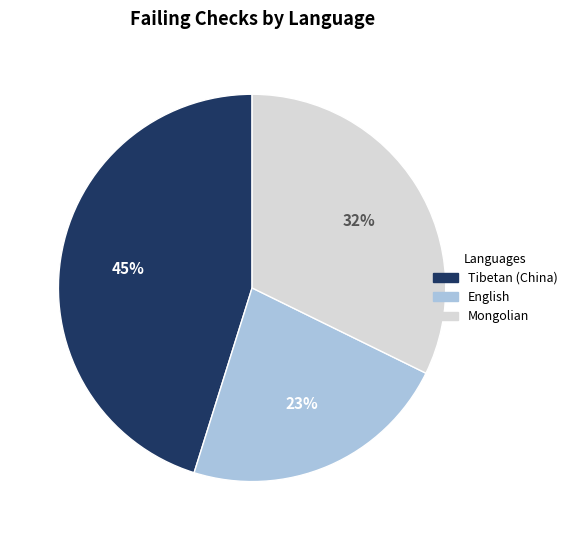

True or false: English accounts for 23% of the total.

True